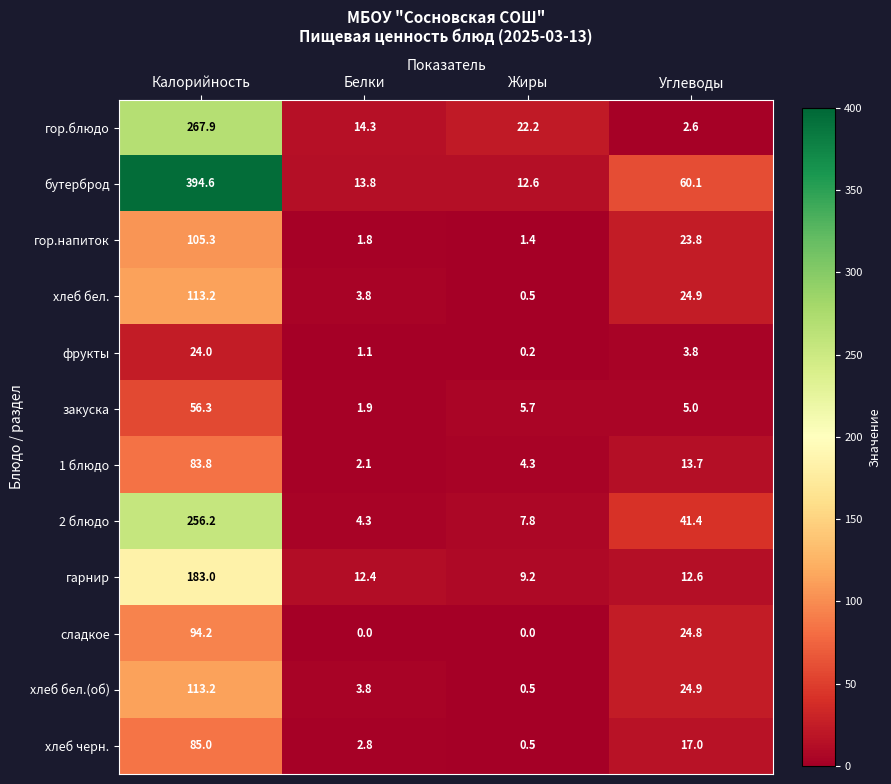

True or false: сладкое has a value of 0.0 at Белки.

True